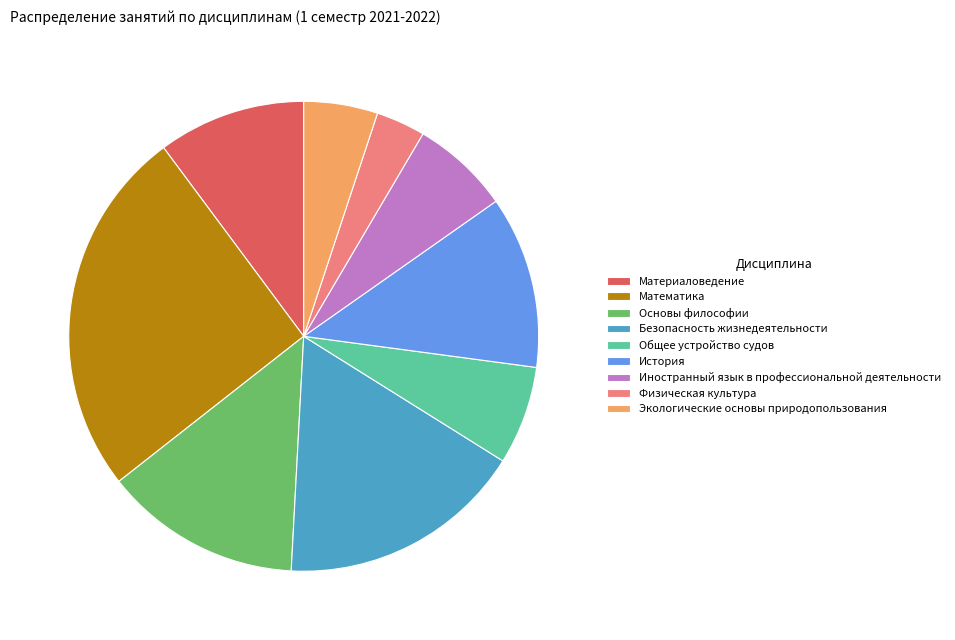

Does Основы философии account for over 50% of the chart?

No